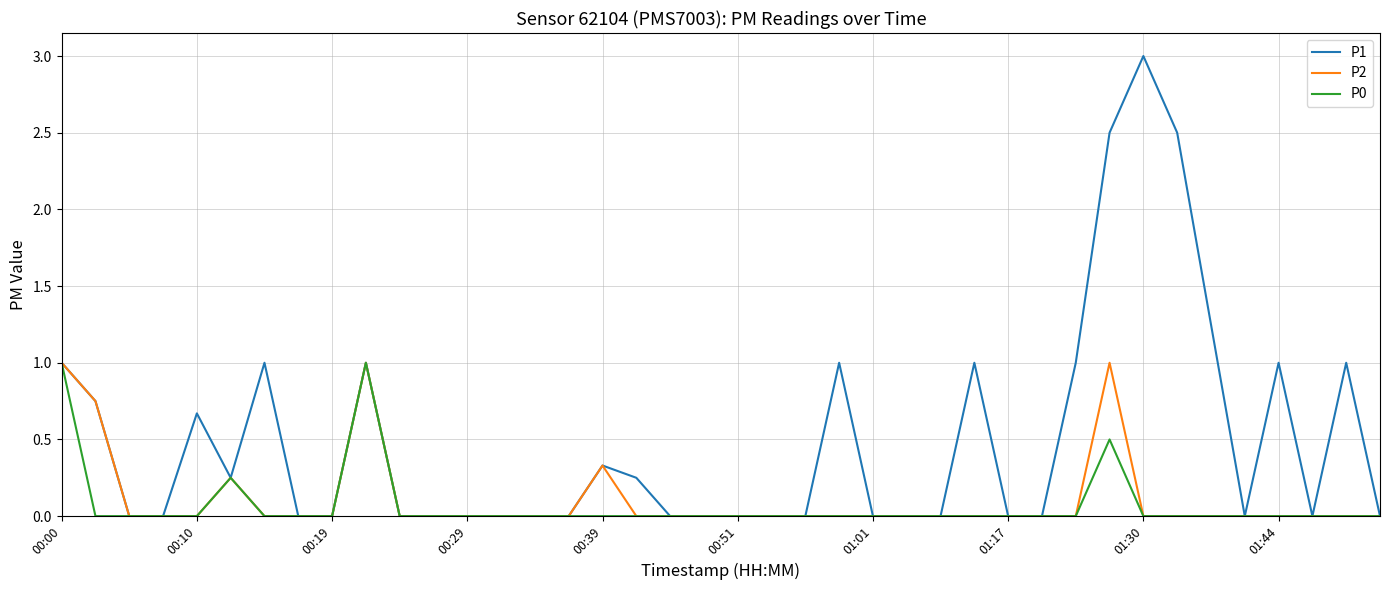

Which series has the largest total across all categories?

P1